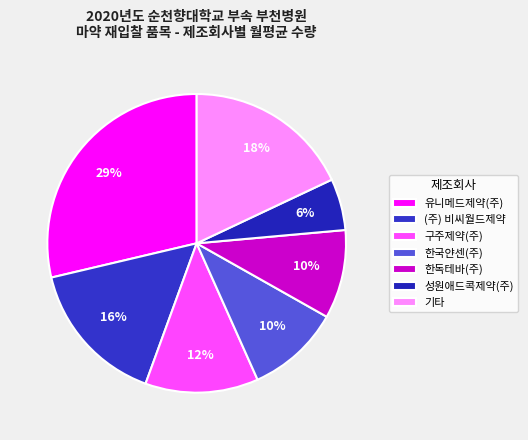

How many slices are in this pie chart?

7